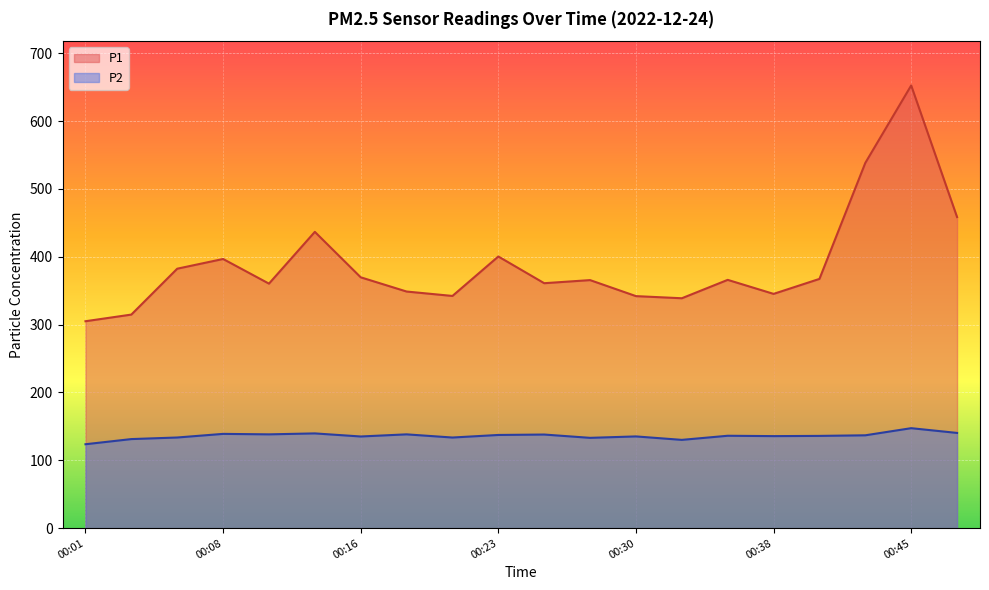

Which series has the largest total across all categories?

P1